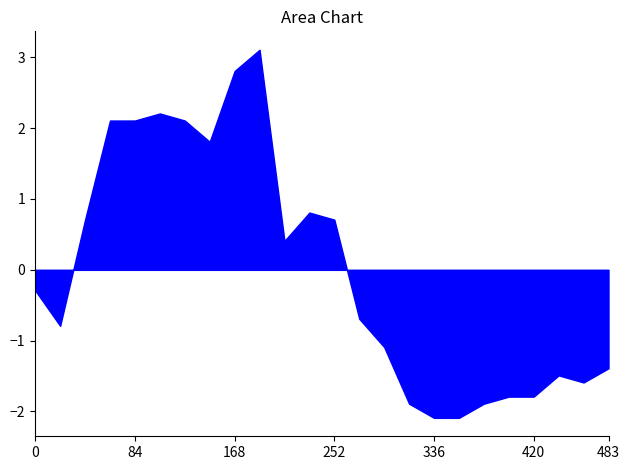

What is the difference between the maximum and minimum values?

5.2